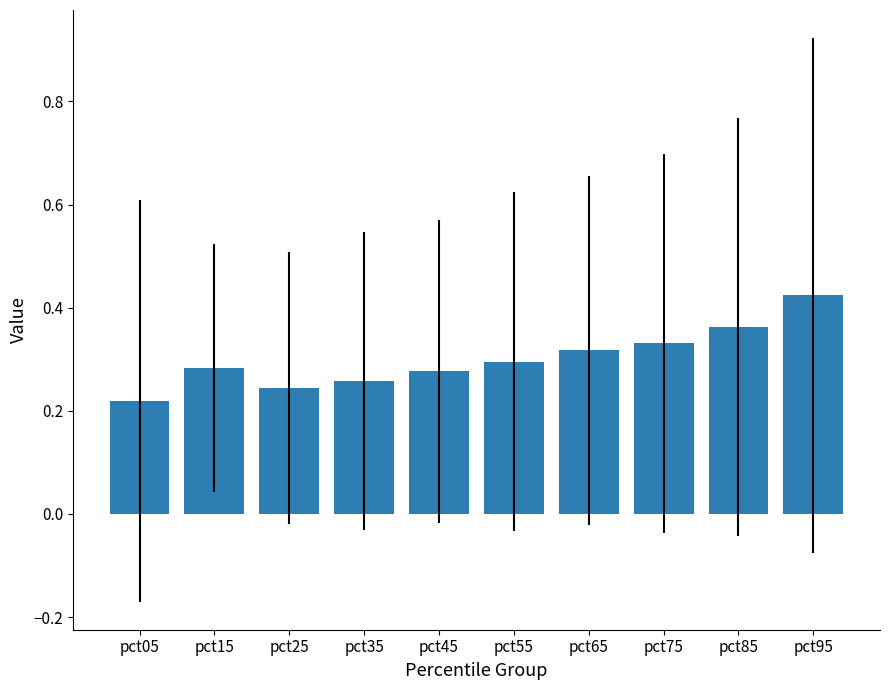

Are the bars grouped side by side (vs. stacked)?

No